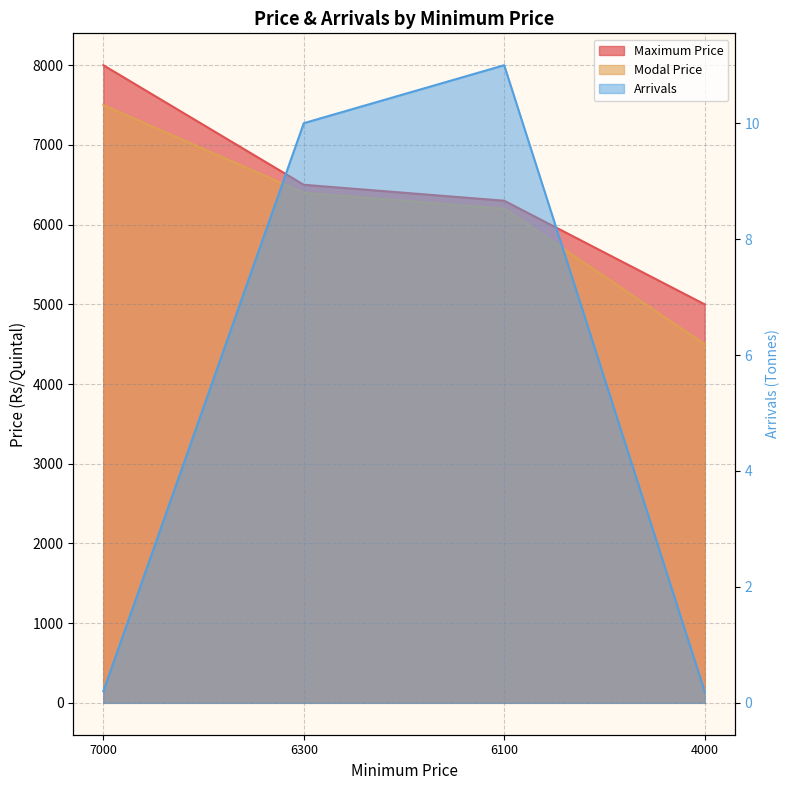

How many series are shown in this chart?

3